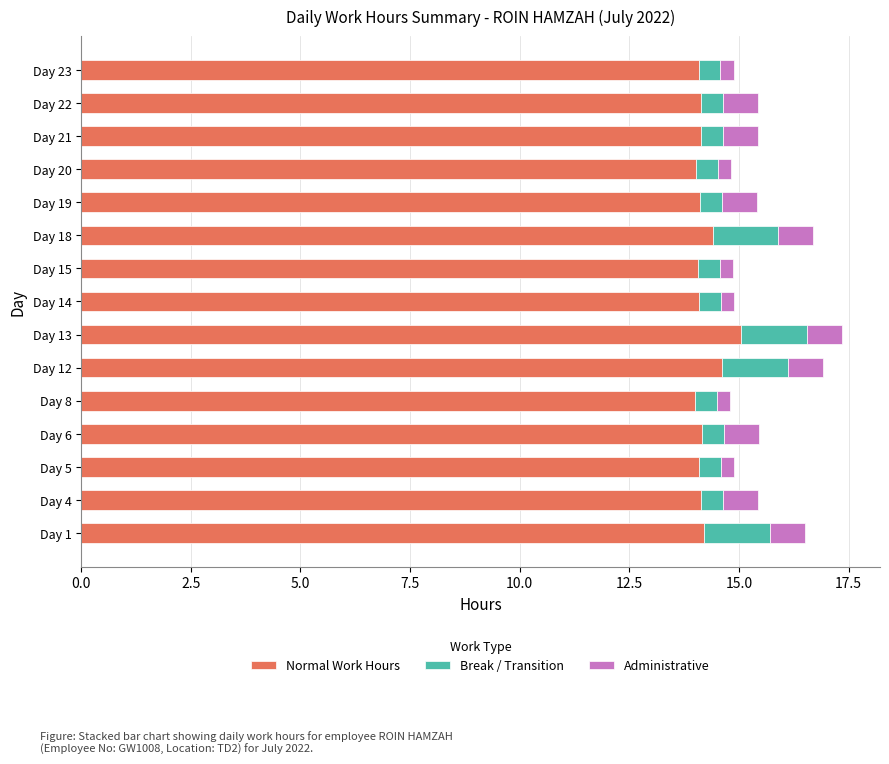

What are all the series names shown in the legend?

Normal Work Hours, Break / Transition, Administrative